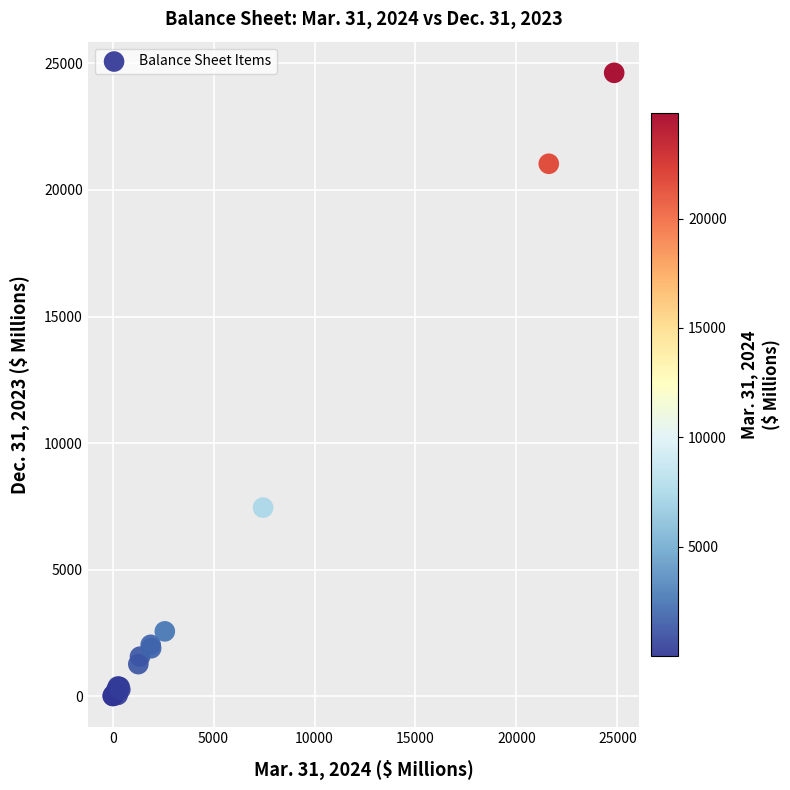

What Y value in the scatter plot is closest to 12319?

7450